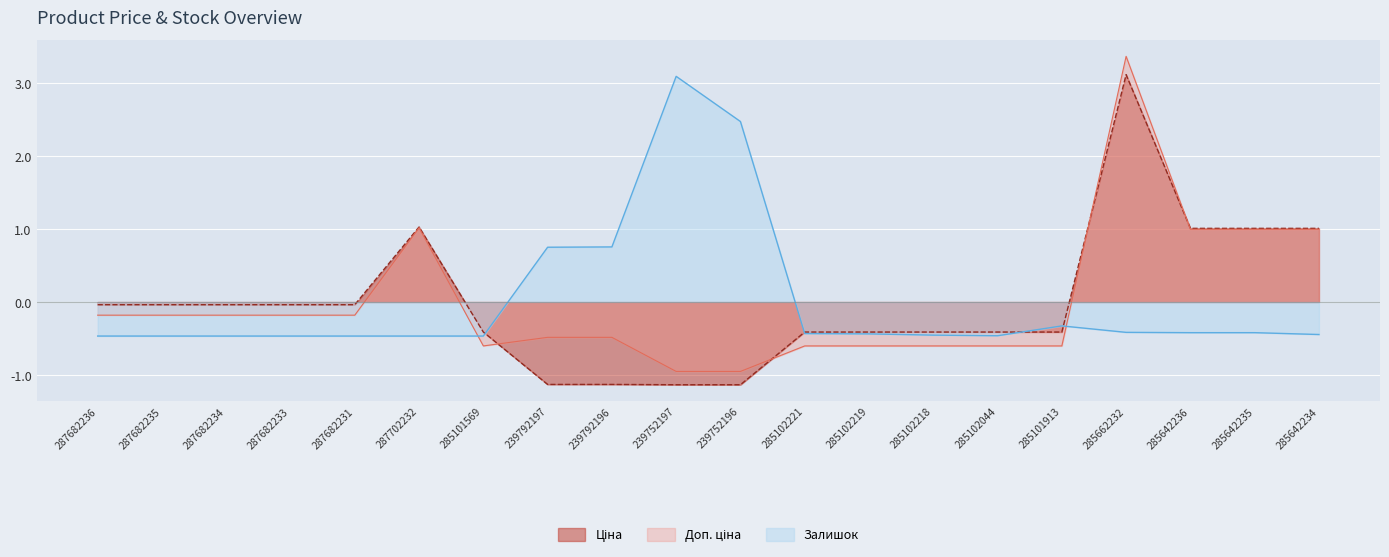

What value does the Доп. ціна series have at 239792197?

-0.5